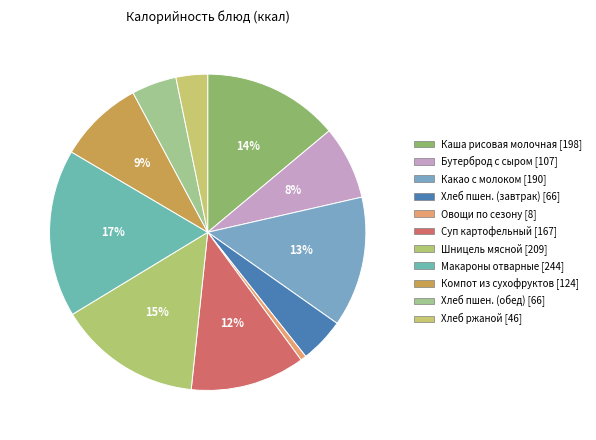

Count the number of slices in the pie.

11